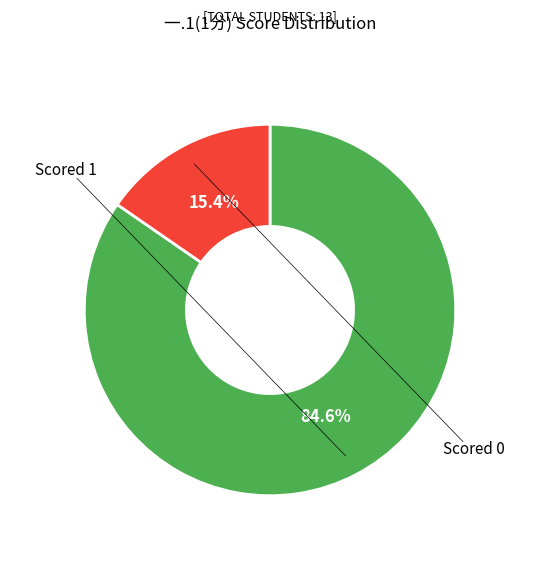

Does any single category account for the majority?

Yes